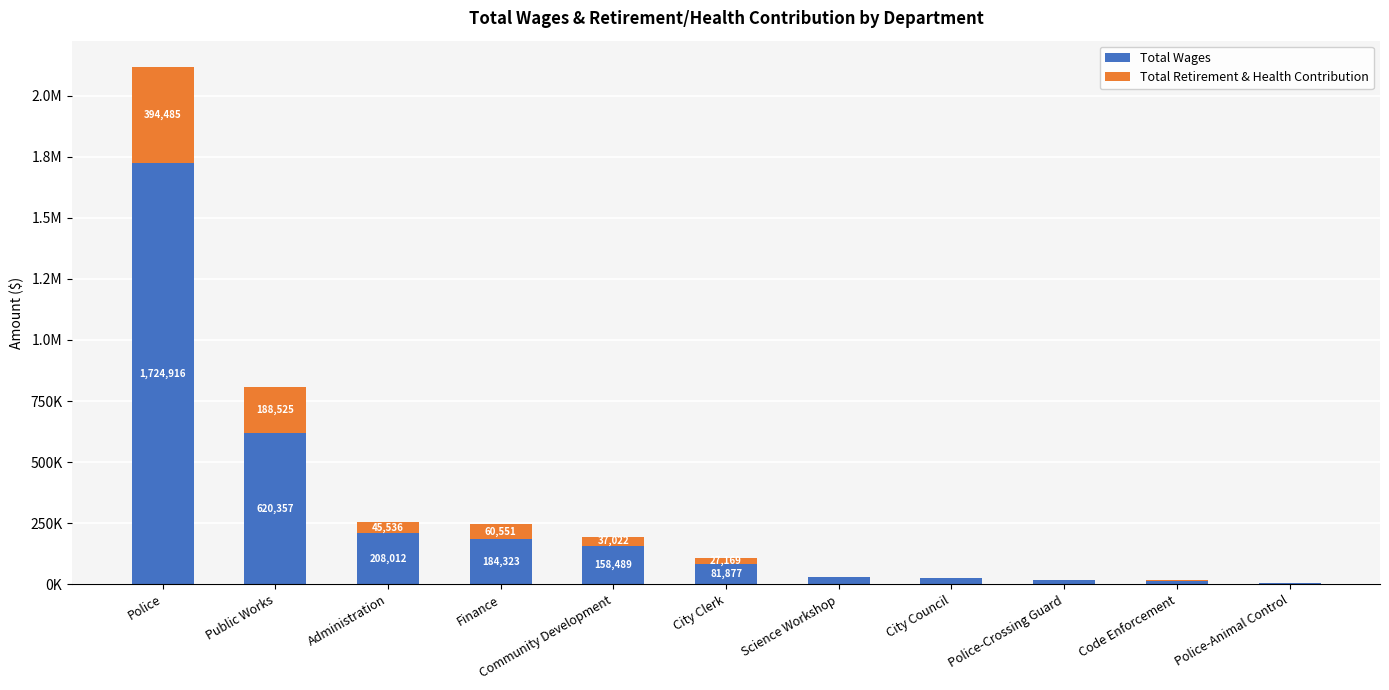

Is it true that Total Retirement & Health Contribution equals 7124 at Code Enforcement?

True